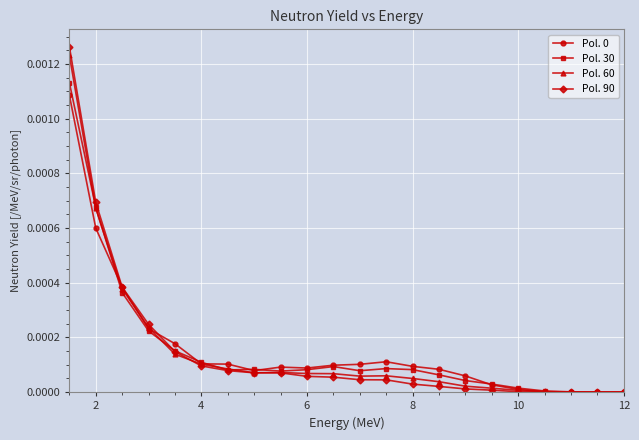

True or false: Pol. 60 has more than 0 points higher than both neighbors.

True